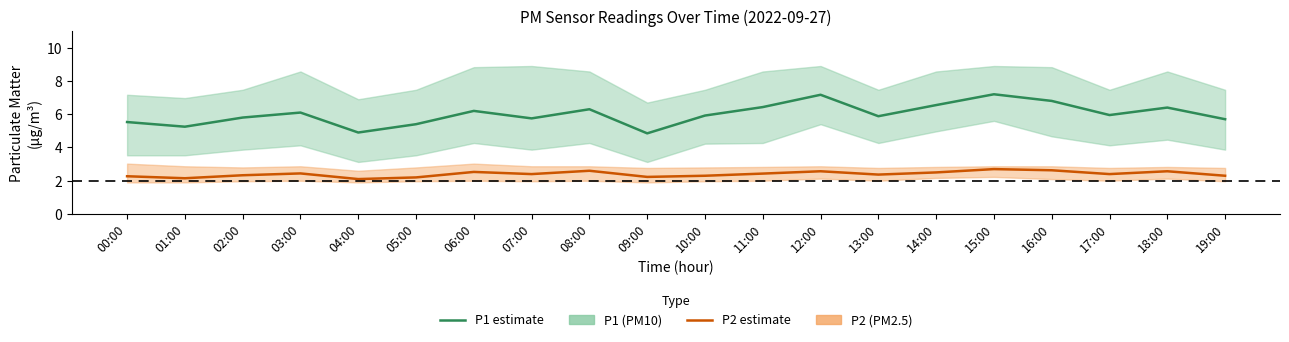

In P1, how many points are lower than both neighbors (excluding endpoints)?

6